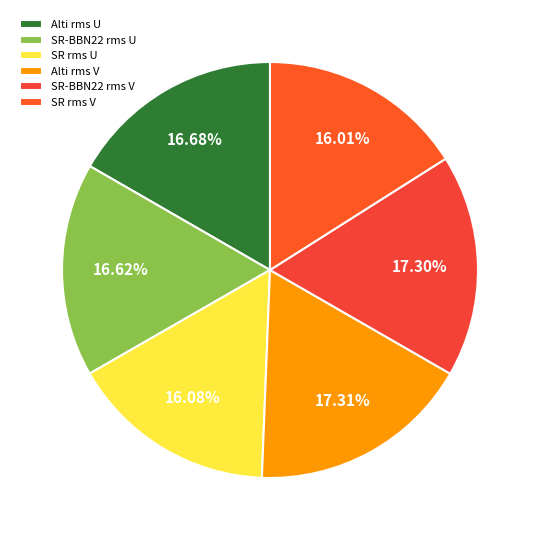

Combined, what portion of the pie is SR rms U and SR-BBN22 rms V?

33.4%